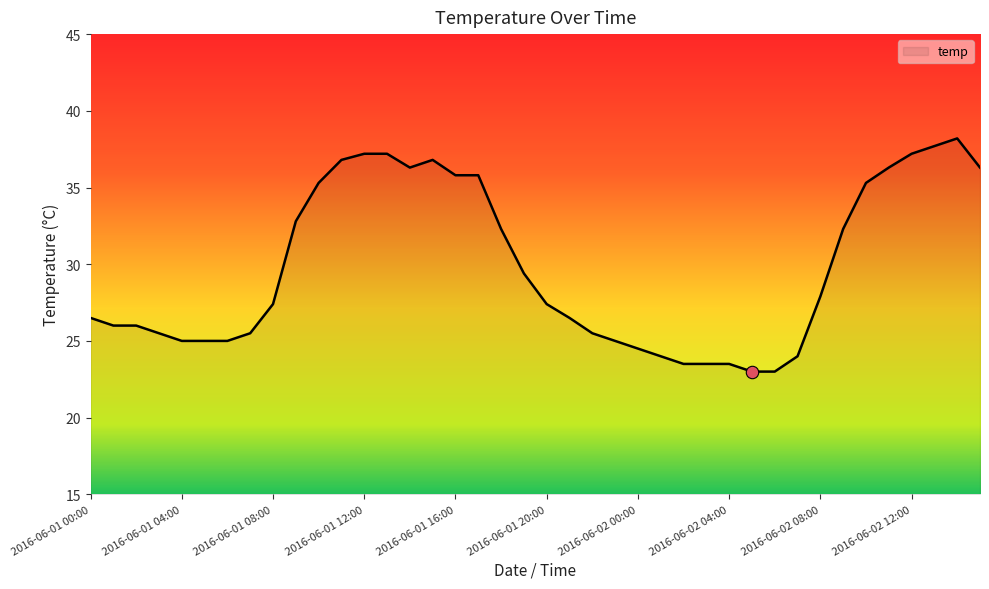

What is the smallest value displayed?

23.0